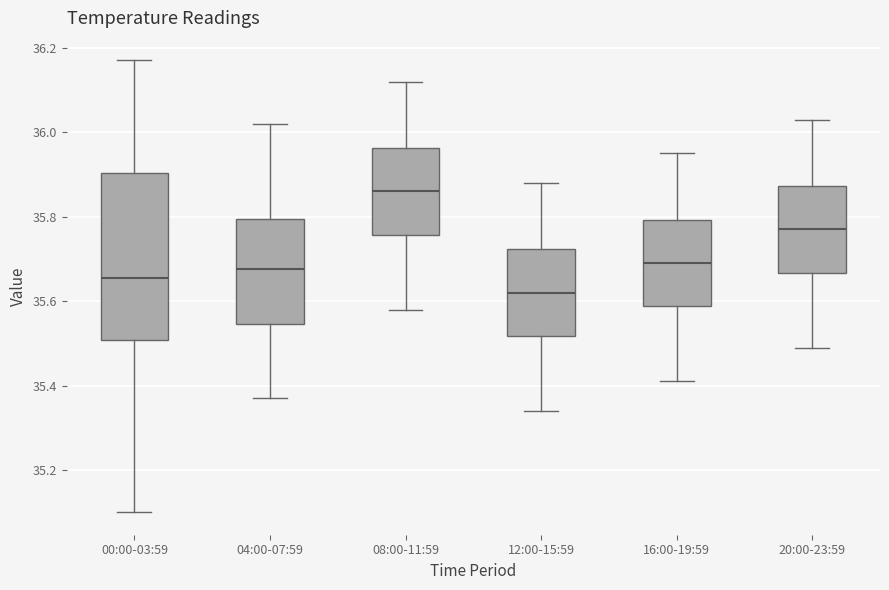

Reading left to right, read every box against the y-axis: the position of its median line, the range the box covers, and the ends of its whiskers. The values are not printed on the chart, so give them approximately, as read against the axis.

00:00-03:59: median 35.66, box 35.50 to 35.90, whiskers 35.10 to 36.18
04:00-07:59: median 35.68, box 35.54 to 35.80, whiskers 35.38 to 36.02
08:00-11:59: median 35.86, box 35.76 to 35.96, whiskers 35.58 to 36.12
12:00-15:59: median 35.62, box 35.52 to 35.72, whiskers 35.34 to 35.88
16:00-19:59: median 35.70, box 35.58 to 35.80, whiskers 35.42 to 35.96
20:00-23:59: median 35.78, box 35.66 to 35.88, whiskers 35.50 to 36.04